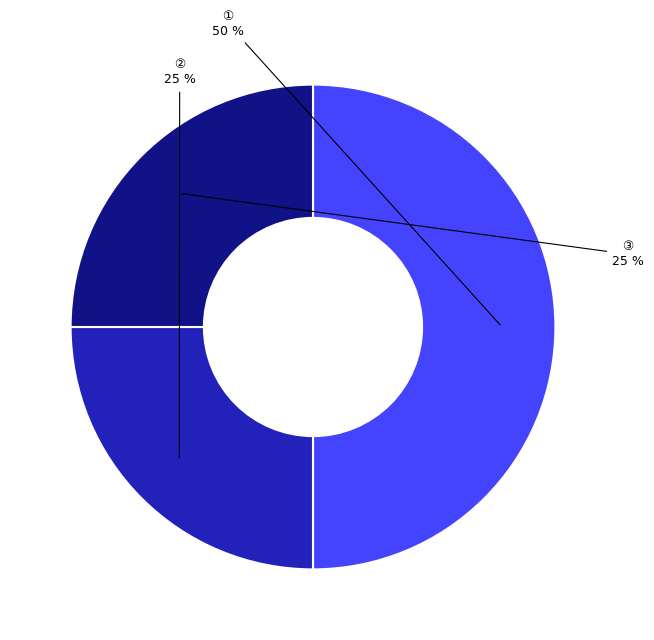

Which has a higher value, ① or ②?

①